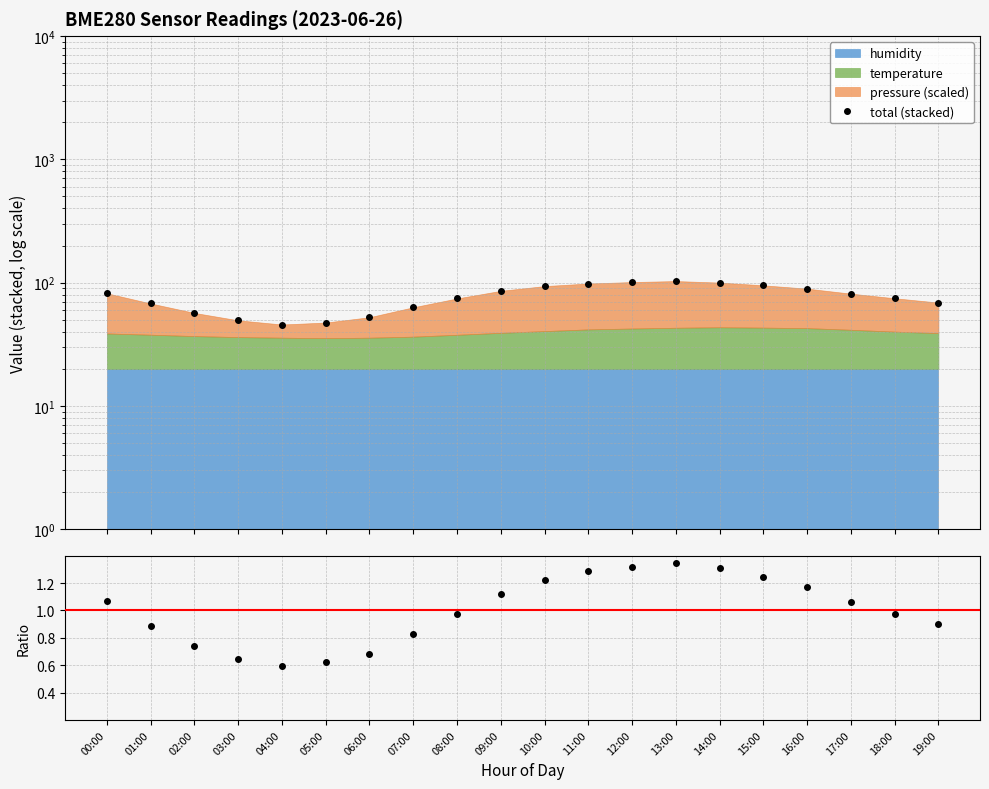

At which category is the sum across all series the highest?

13:00